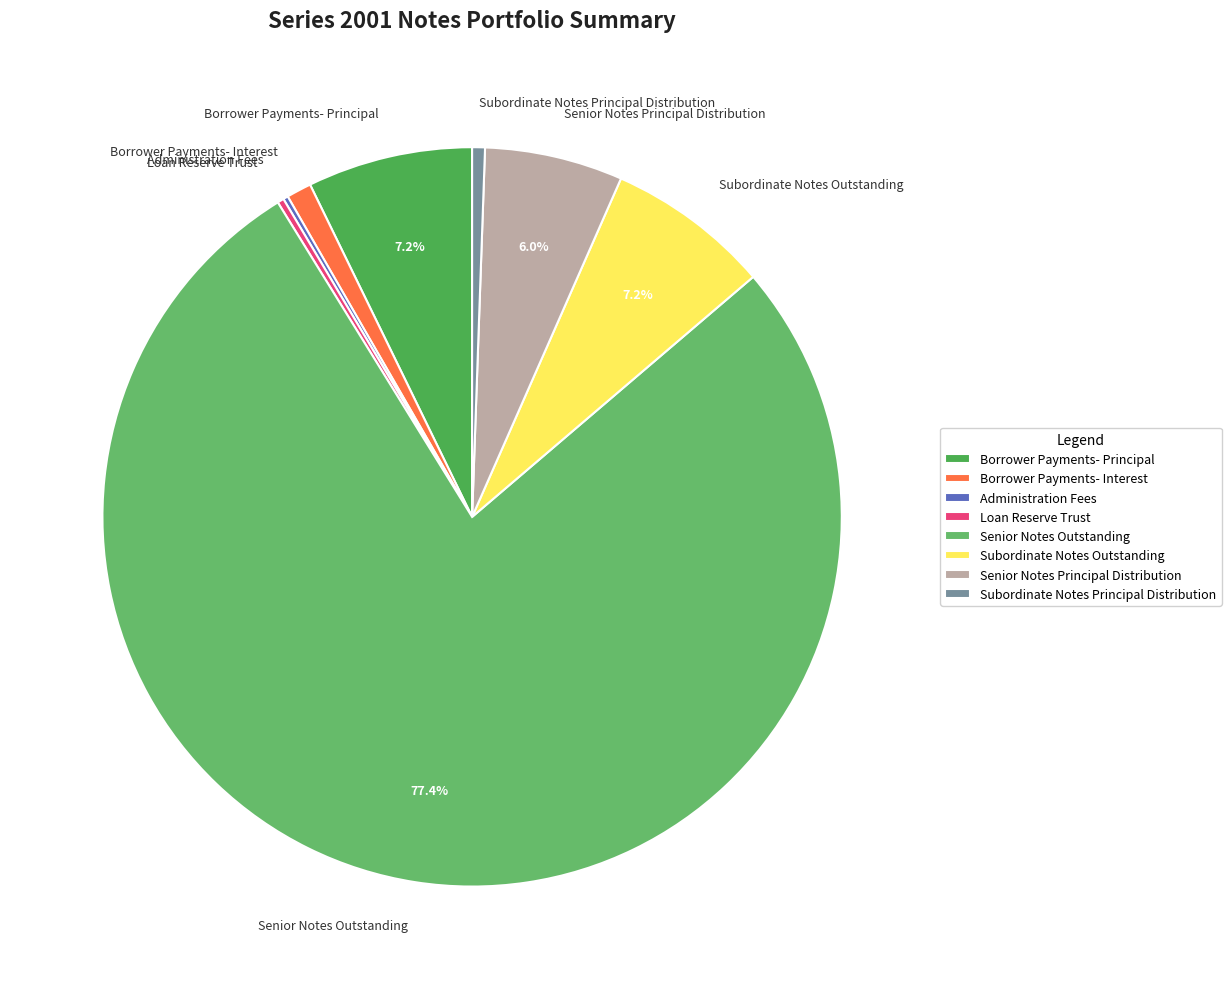

What is the largest slice in the pie chart?

Senior Notes Outstanding